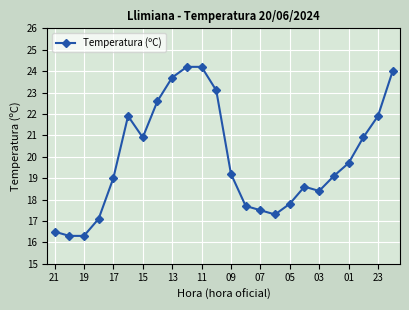

What is the greatest value displayed?

24.2